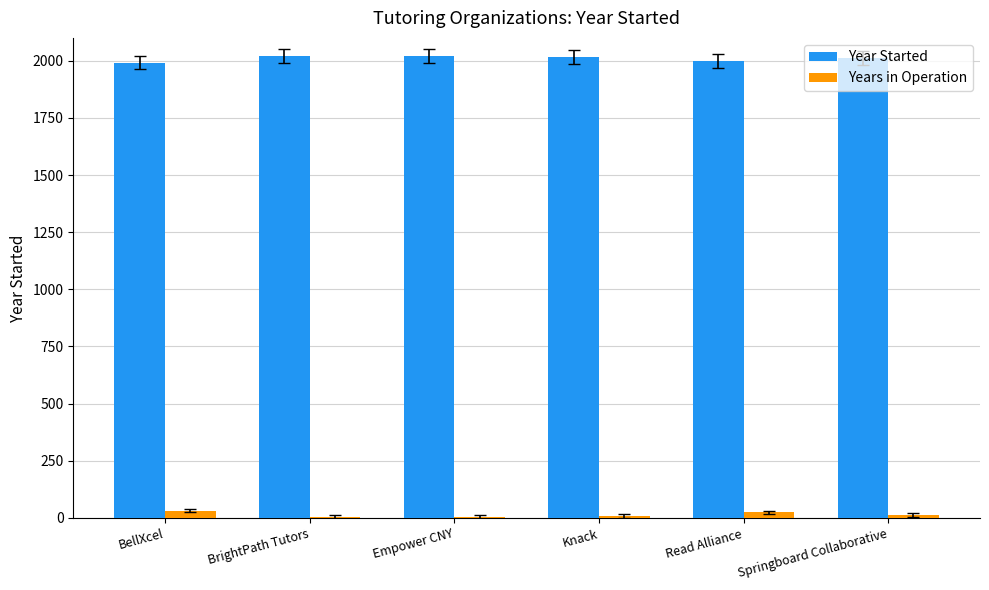

The Year Started series shows 2000 at Read Alliance. True or false?

True